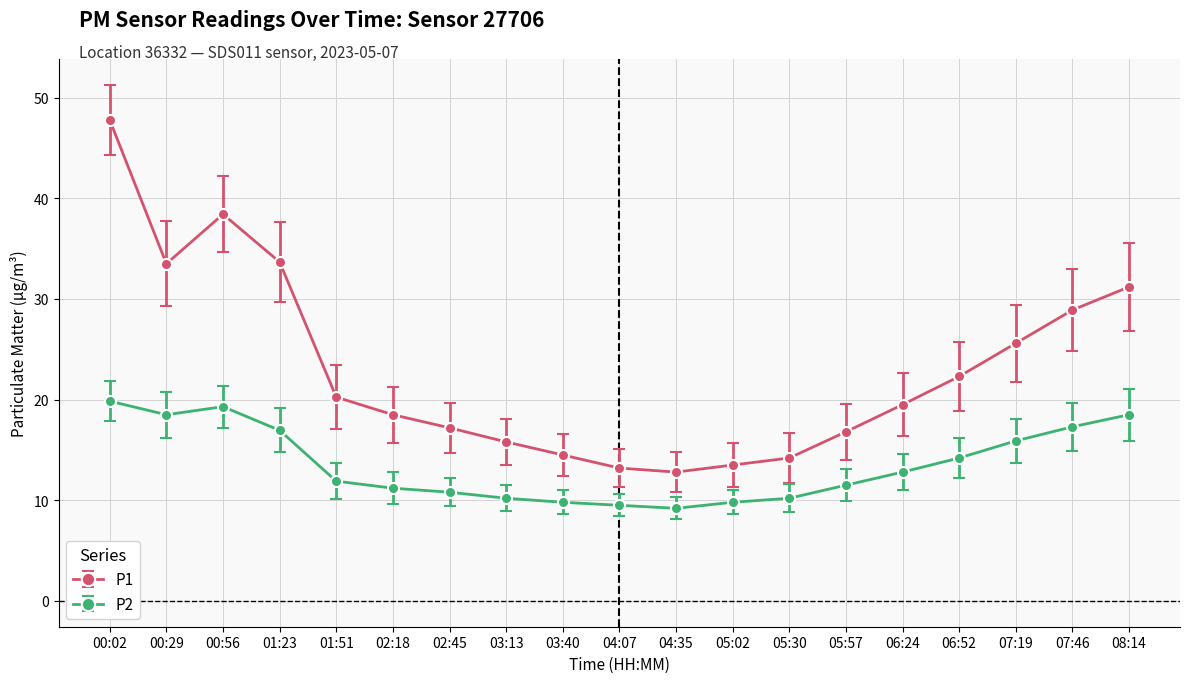

Which series has the largest range (max minus min)?

P1